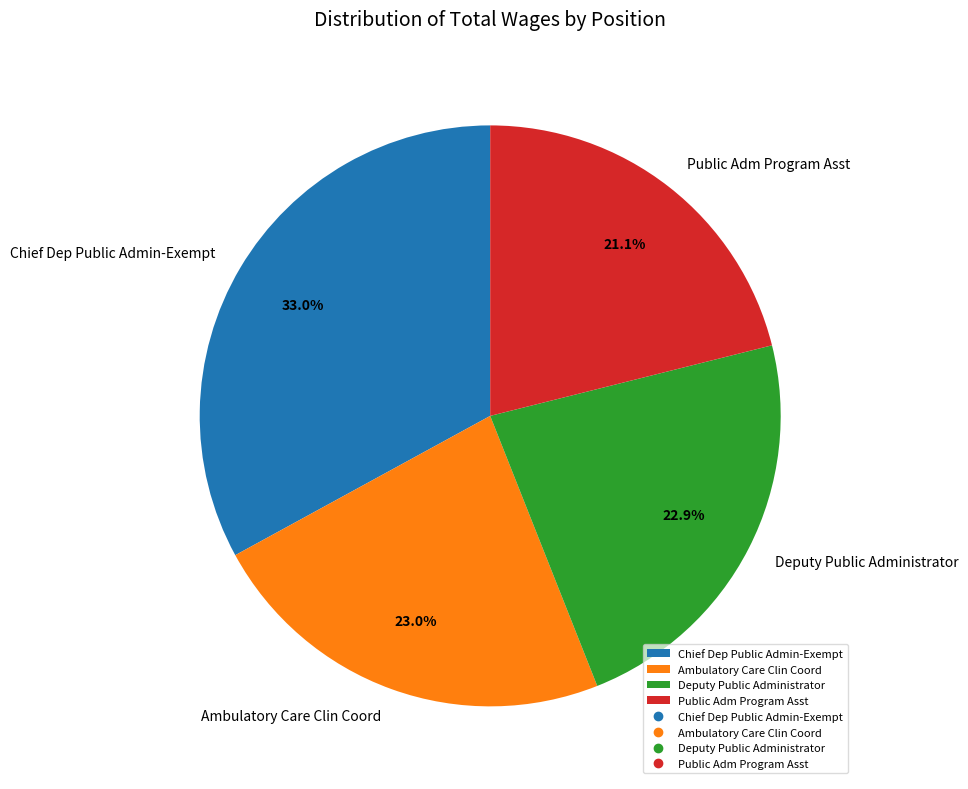

Is it true that Ambulatory Care Clin Coord is 16% of the pie?

False